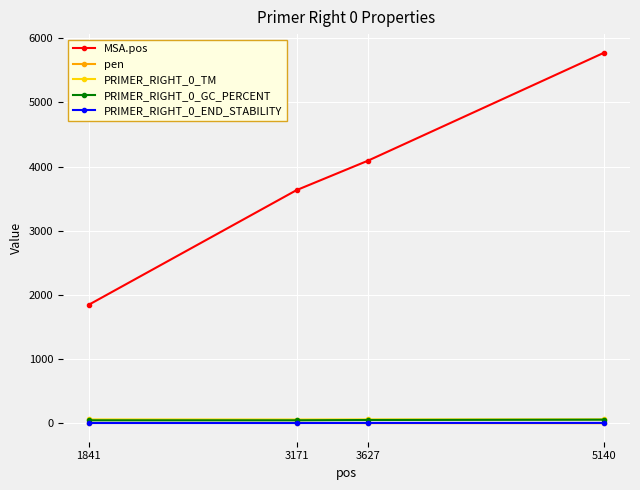

True or false: MSA.pos has more than 1 points higher than both neighbors.

False